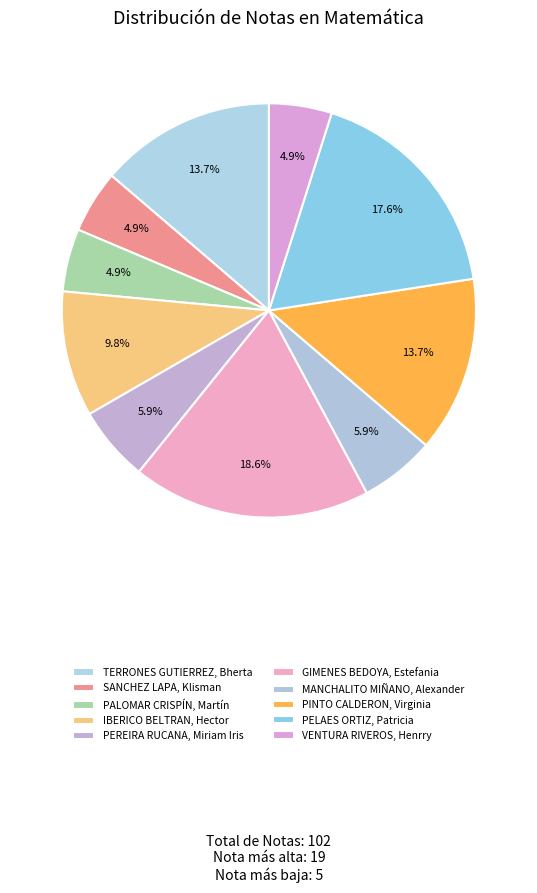

Which has a higher value, PINTO CALDERON, Virginia or SANCHEZ LAPA, Klisman?

PINTO CALDERON, Virginia